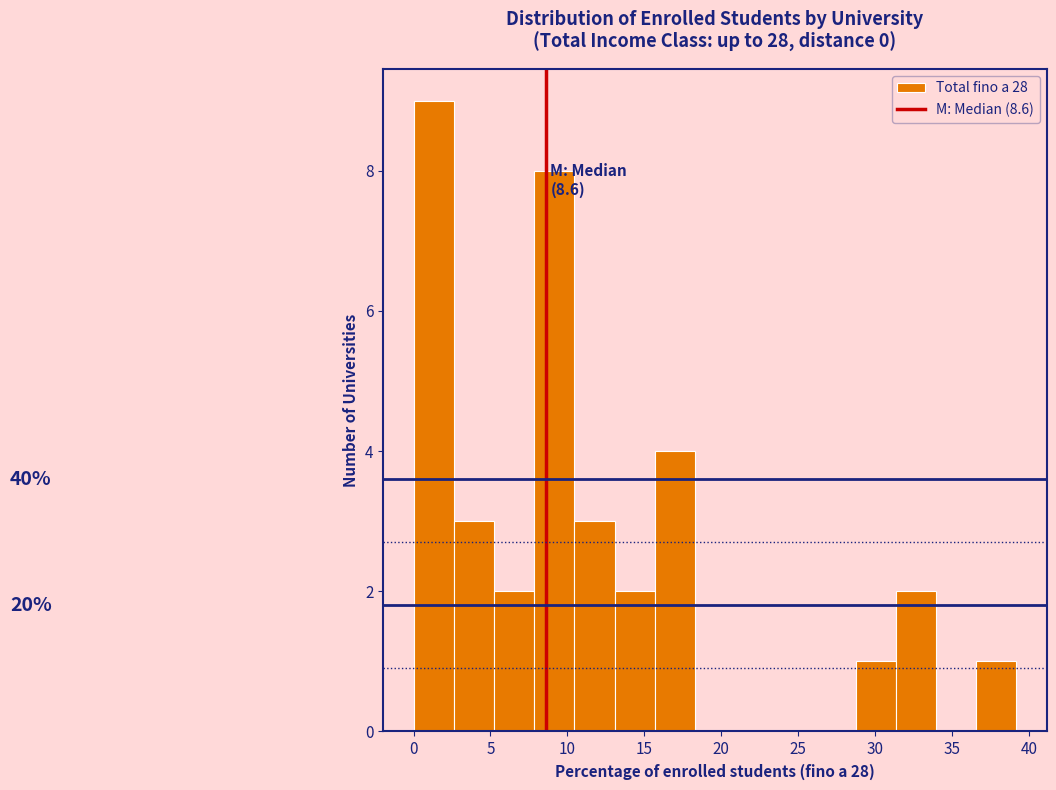

Which range on the x-axis has the tallest bar?

0.0 to 2.5